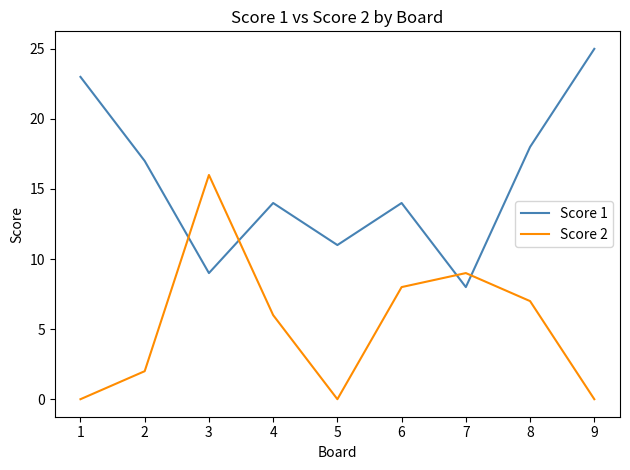

Reading right to left, extract all data points from this chart.

Score 1: 25	18	8	14	11	14	9	17	23
Score 2: 0	7	9	8	0	6	16	2	0